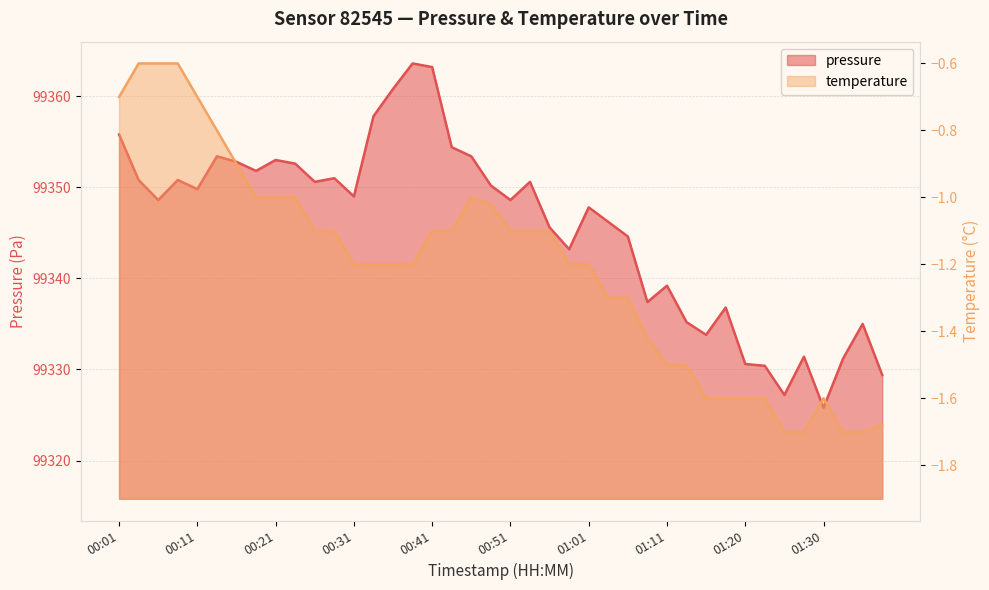

At which label does temperature first exceed -1?

00:01